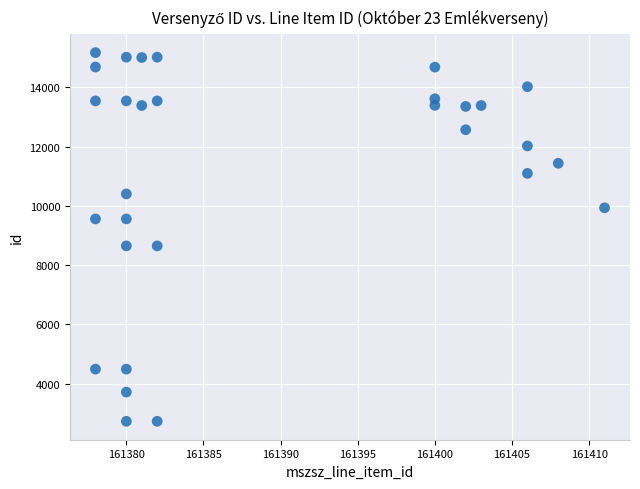

What is the range of X values (max minus min)?

33